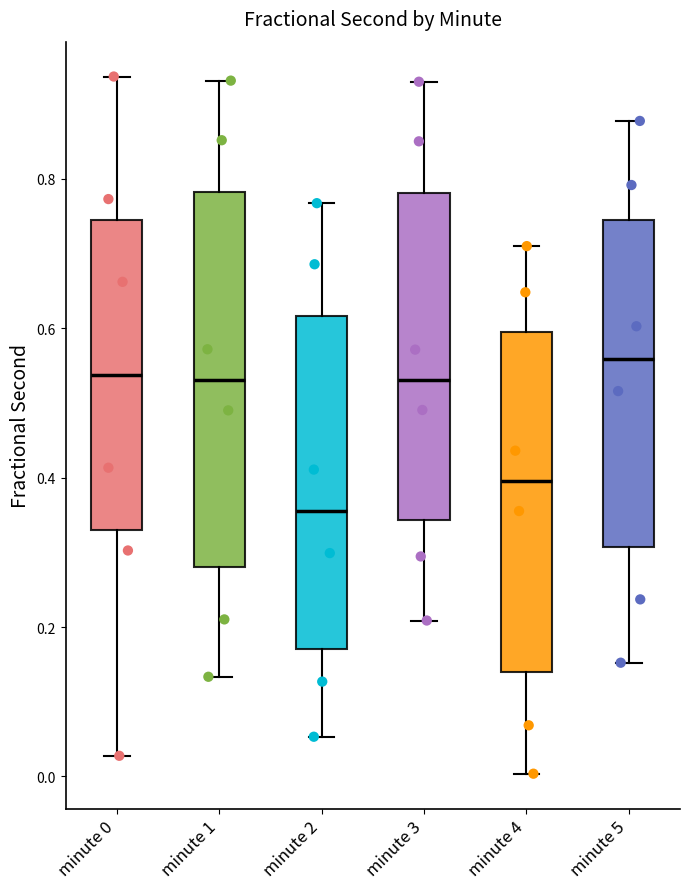

Where does the upper whisker of the box for minute 5 end on the y-axis? The values are not printed on the chart, so give them approximately, as read against the axis.

0.88